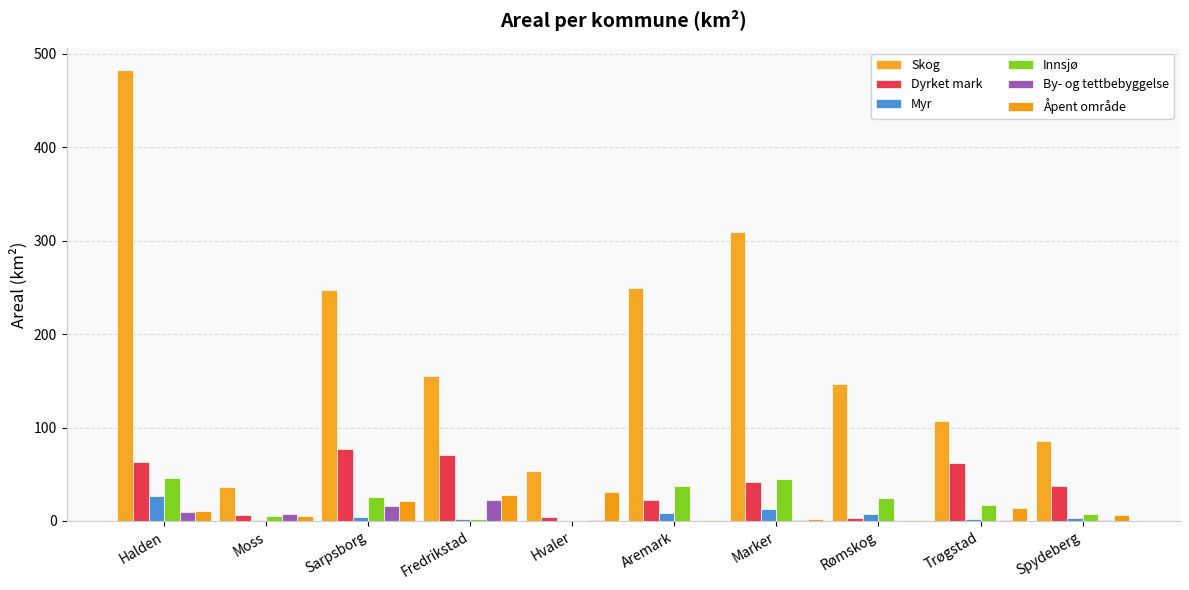

List the series in order of their peak value, lowest first.

By- og tettbebyggelse, Myr, Åpent område, Innsjø, Dyrket mark, Skog